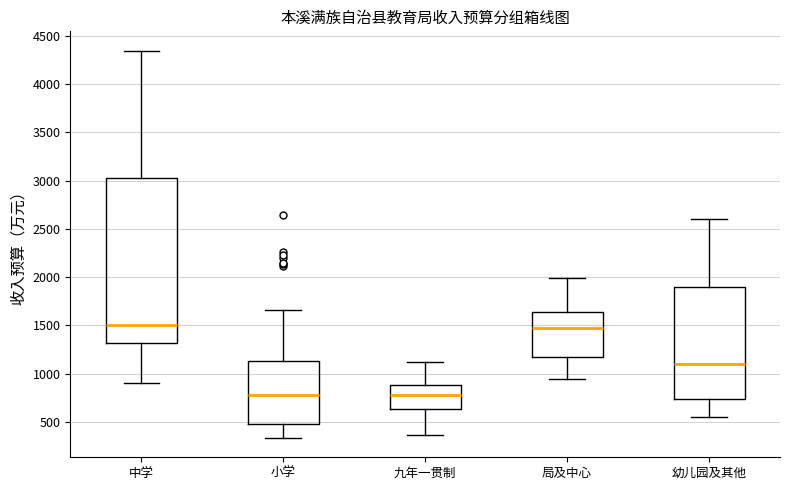

Reading left to right, transcribe this box plot: for each box, give where its median line is, the range the box spans, and where its two whiskers end, as read against the y-axis. The values are not printed on the chart, so give them approximately, as read against the axis.

中学: median 1500, box 1300 to 3050, whiskers 900 to 4350
小学: median 800, box 500 to 1150, whiskers 350 to 1650
九年一贯制: median 800, box 650 to 900, whiskers 350 to 1100
局及中心: median 1450, box 1150 to 1650, whiskers 950 to 2000
幼儿园及其他: median 1100, box 750 to 1900, whiskers 550 to 2600